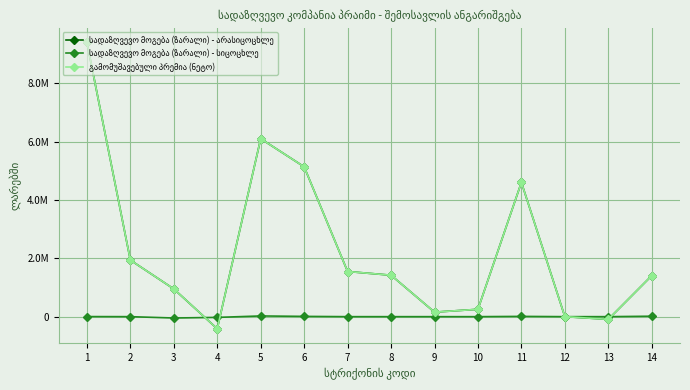

Where does the სადაზღვევო მოგება (ზარალი) - არასიცოცხლე series first go above 1420826?

1